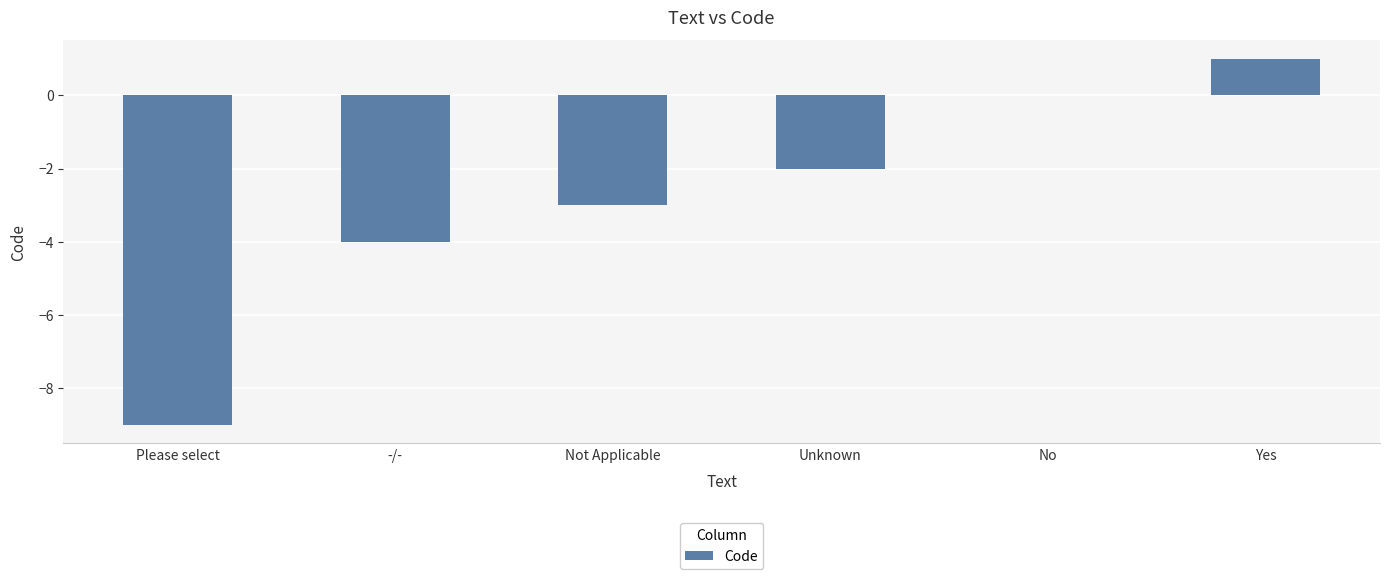

The chart shows a value of -4 at Not Applicable. True or false?

False